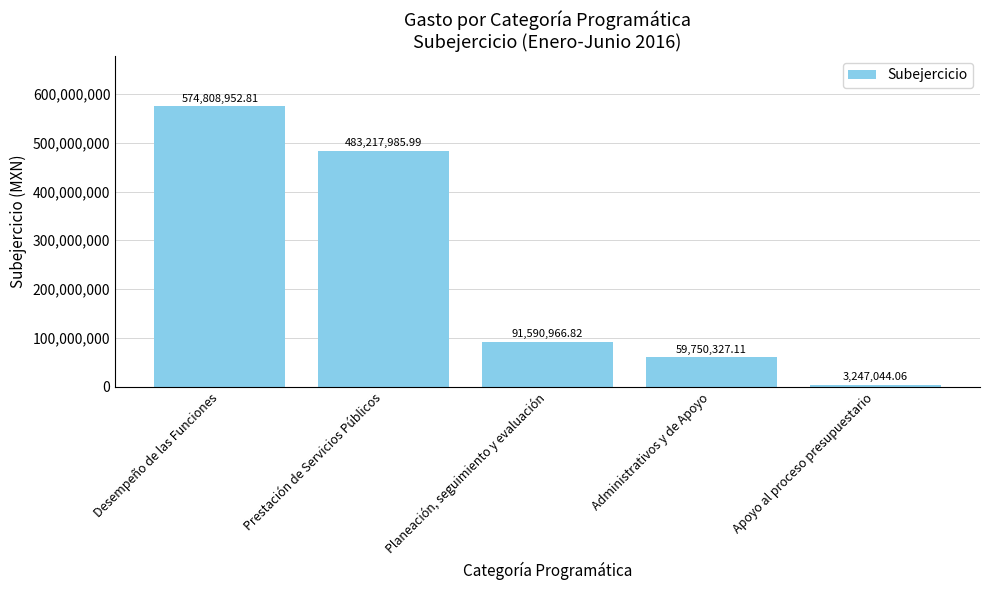

What is the greatest value displayed?

574808952.8